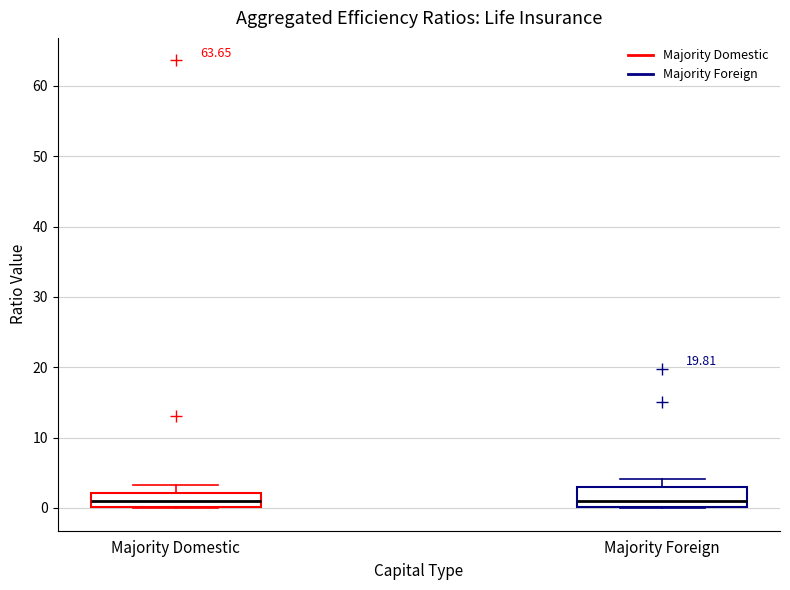

Reading left to right, transcribe this box plot: for each box, give where its median line is, the range the box spans, and where its two whiskers end, as read against the y-axis. The values are not printed on the chart, so give them approximately, as read against the axis.

Majority Domestic: median 1, box 0 to 2, whiskers 0 to 3
Majority Foreign: median 1, box 0 to 3, whiskers 0 to 4